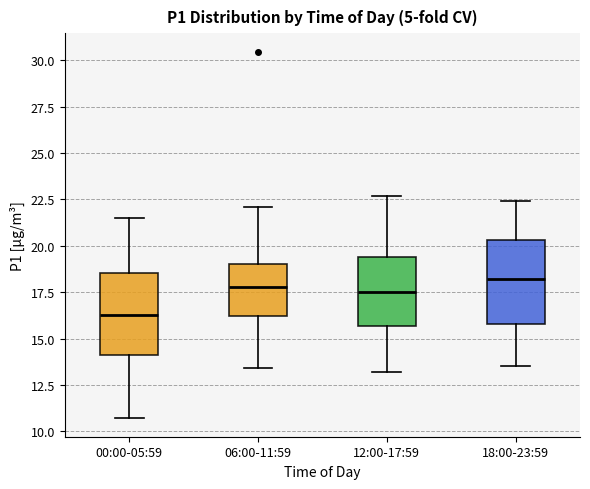

Reading left to right, transcribe this box plot: for each box, give where its median line is, the range the box spans, and where its two whiskers end, as read against the y-axis. The values are not printed on the chart, so give them approximately, as read against the axis.

00:00-05:59: median 16.5, box 14.0 to 18.5, whiskers 10.5 to 21.5
06:00-11:59: median 18.0, box 16.0 to 19.0, whiskers 13.5 to 22.0
12:00-17:59: median 17.5, box 15.5 to 19.5, whiskers 13.0 to 22.5
18:00-23:59: median 18.0, box 16.0 to 20.5, whiskers 13.5 to 22.5